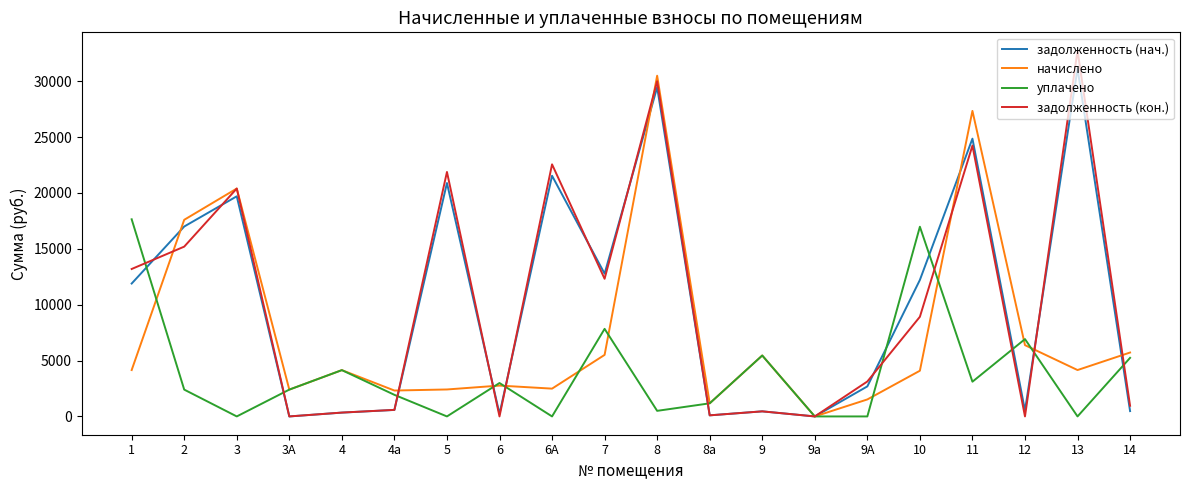

After their last crossing, which series has the higher values: задолженность (нач.) or уплачено?

уплачено